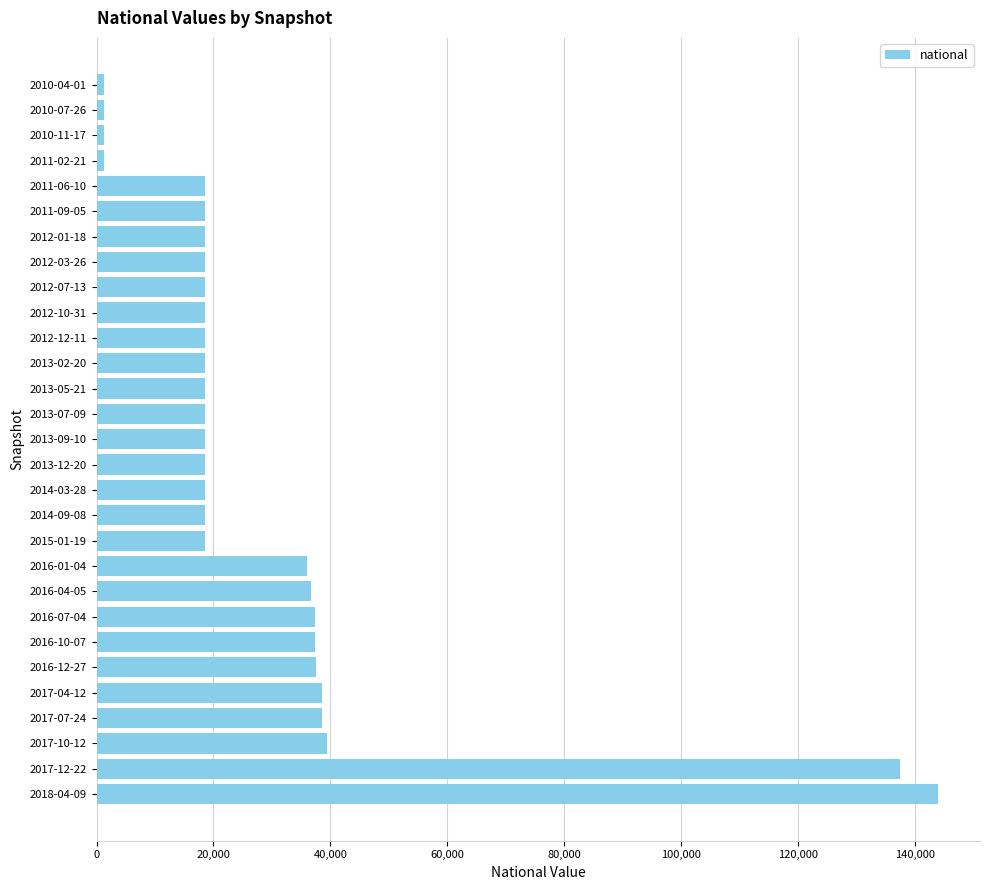

The value at 2012-10-31 is 7372. True or false?

False